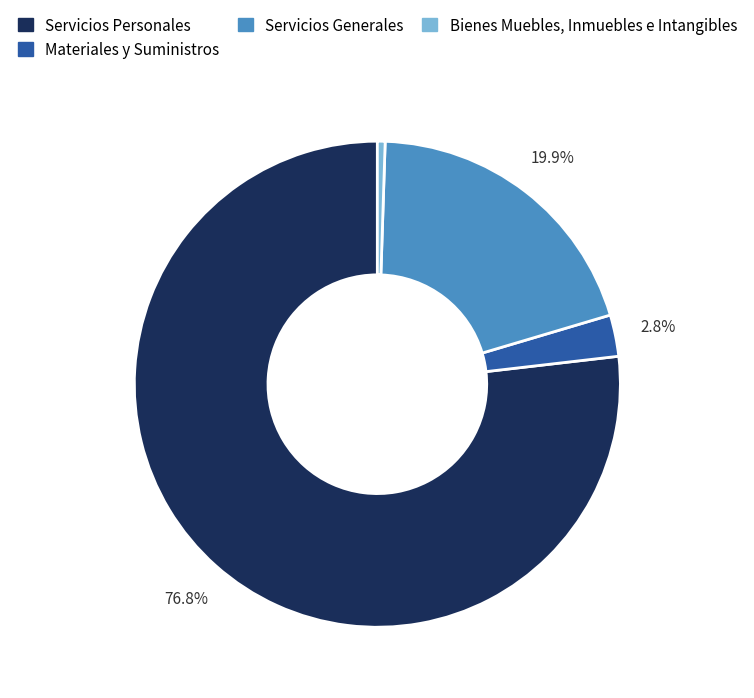

Is there a majority slice in this chart?

Yes